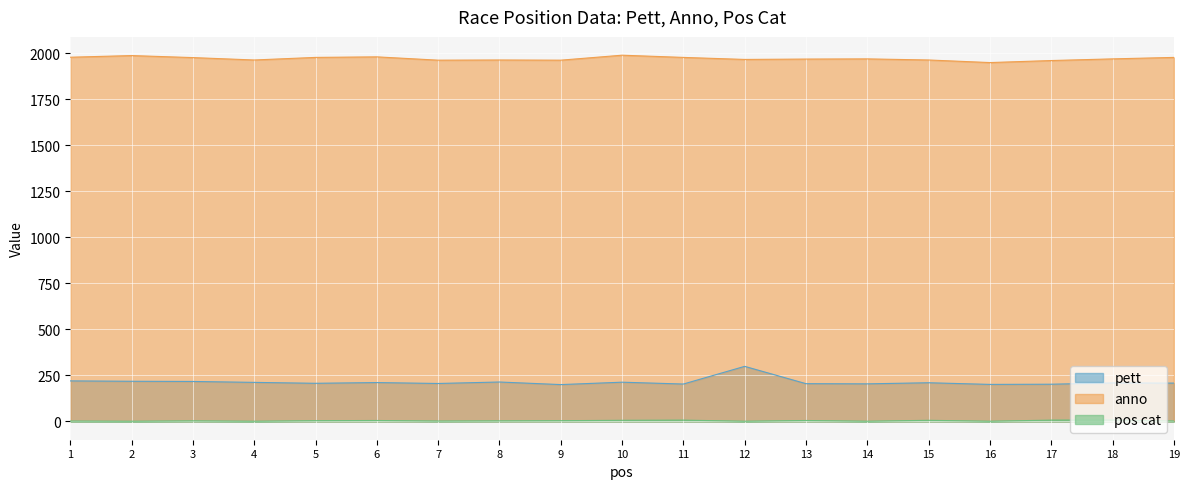

Which category has the lowest value in the pos cat series?

2